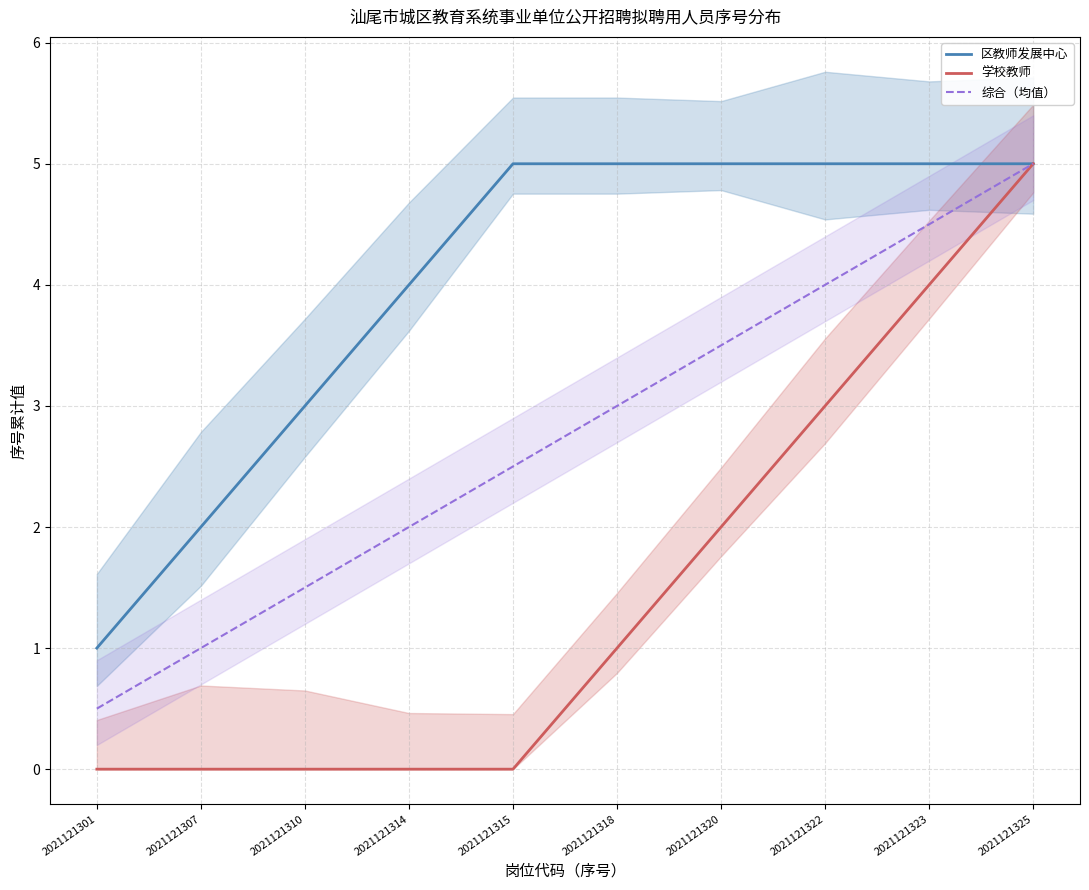

True or false: 区教师发展中心 has more than 1 interior local peaks.

False